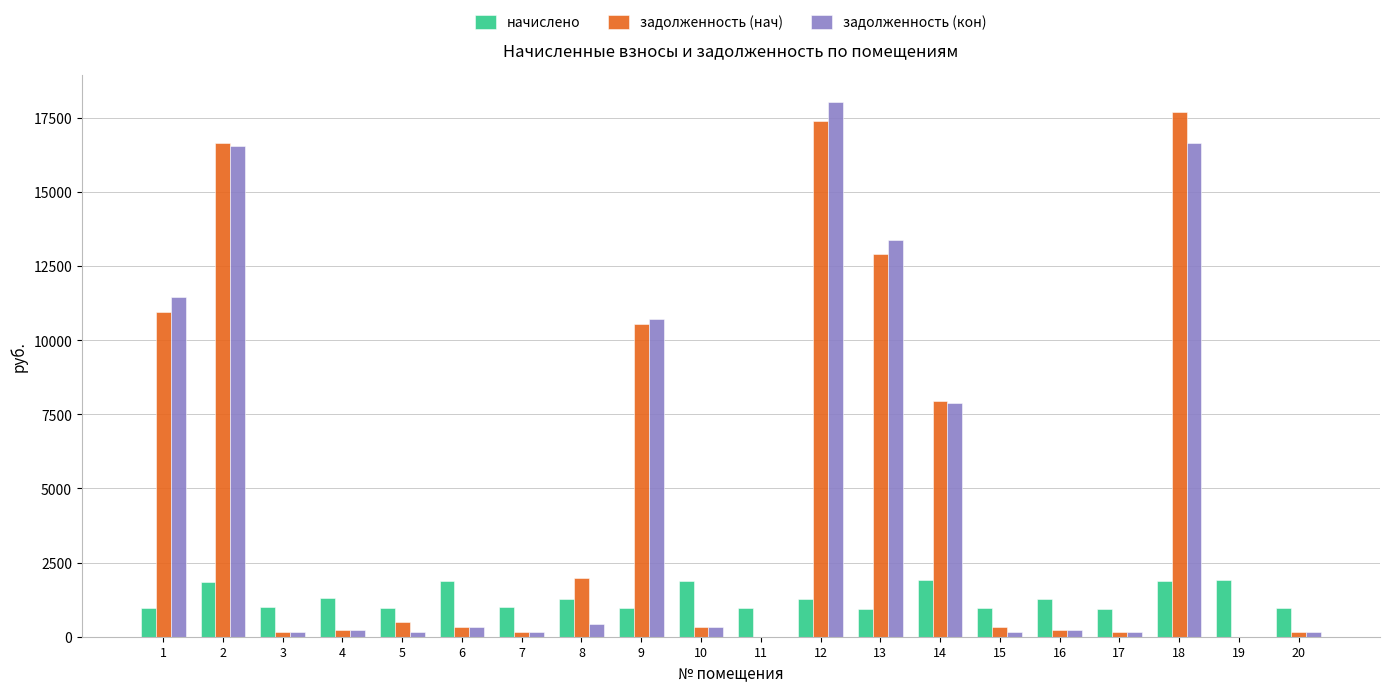

Which category has the highest value in the задолженность (кон) series?

12